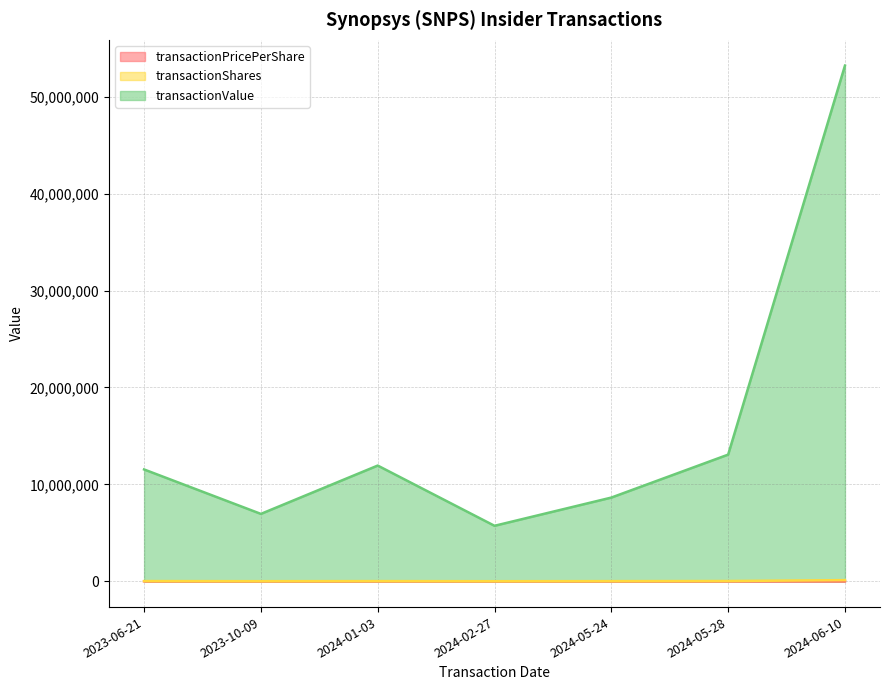

What is the spread (max minus min) of values at 2024-05-28?

13068561.7